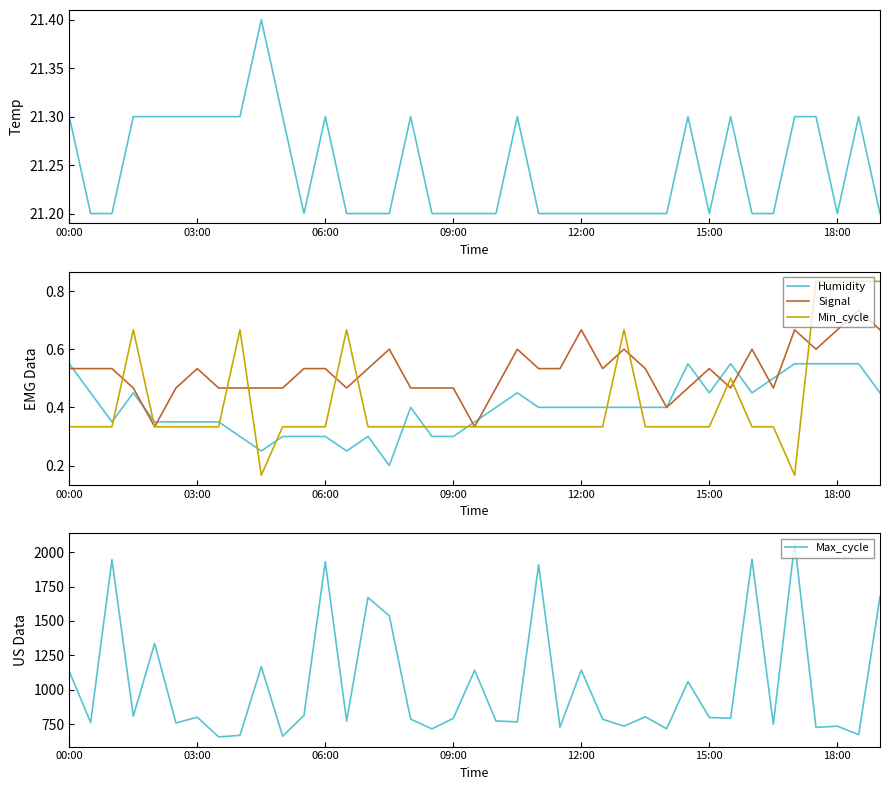

At which category does Temp reach its first local valley?

11